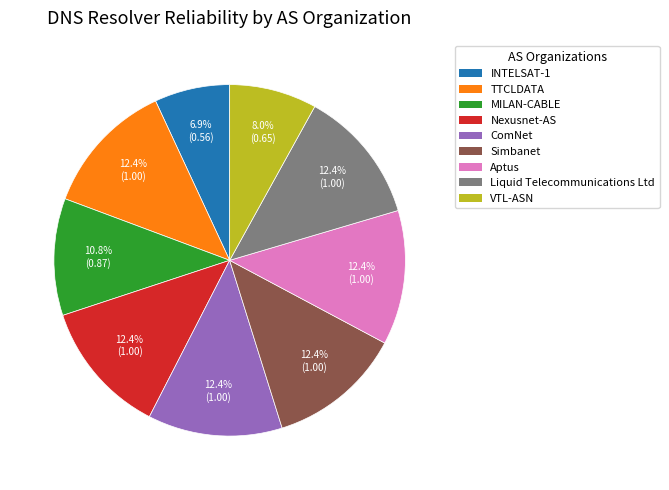

True or false: VTL-ASN accounts for 8% of the total.

True